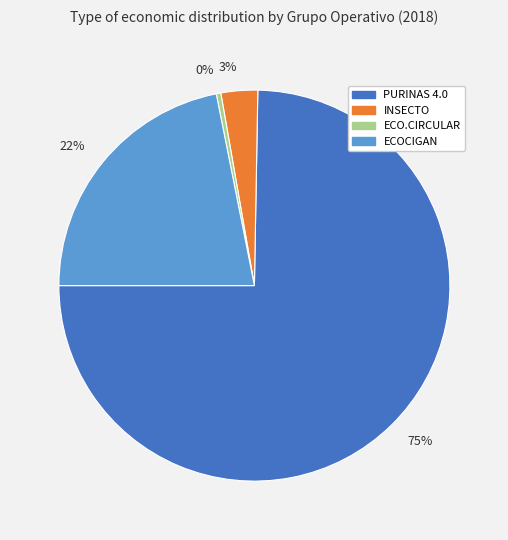

Which category has the biggest portion of the pie?

75%